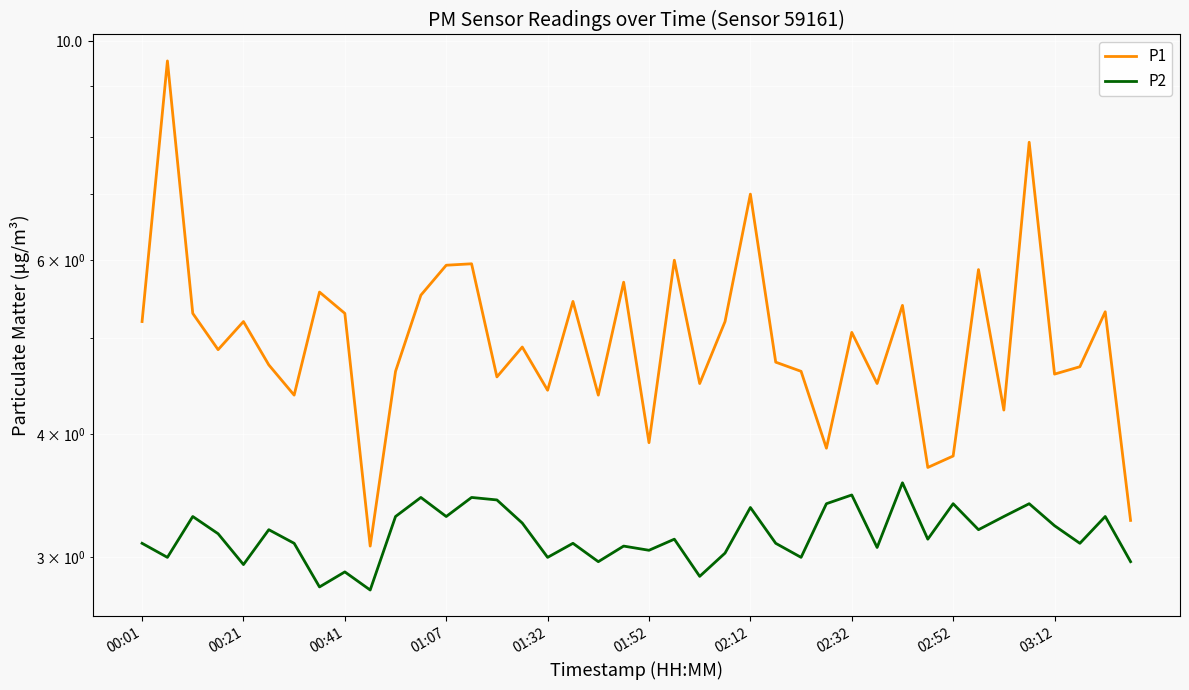

True or false: P1 and P2 intersect in this chart.

False